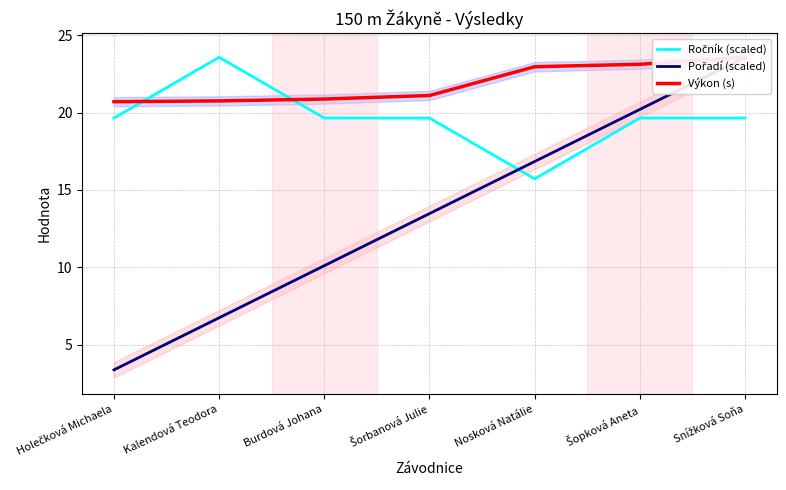

Which series has the largest total across all categories?

Výkon (s)